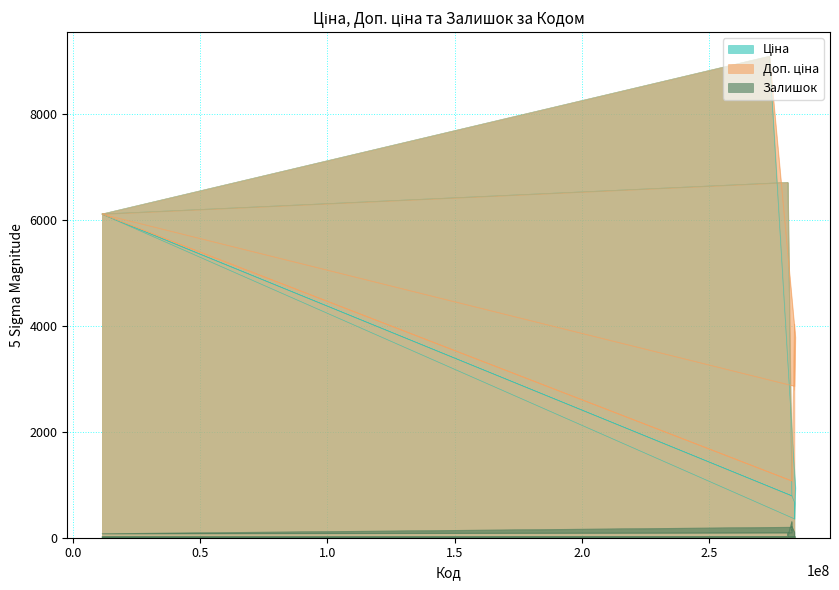

What is the difference between the maximum and minimum values in the Ціна series?

8743.4